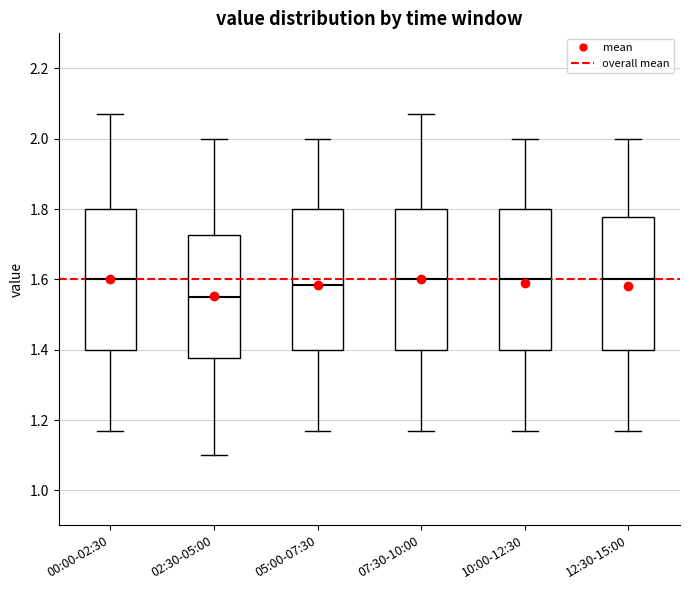

Reading left to right, read every box against the y-axis: the position of its median line, the range the box covers, and the ends of its whiskers. The values are not printed on the chart, so give them approximately, as read against the axis.

00:00-02:30: median 1.60, box 1.40 to 1.80, whiskers 1.18 to 2.08
02:30-05:00: median 1.56, box 1.38 to 1.72, whiskers 1.10 to 2.00
05:00-07:30: median 1.58, box 1.40 to 1.80, whiskers 1.18 to 2.00
07:30-10:00: median 1.60, box 1.40 to 1.80, whiskers 1.18 to 2.08
10:00-12:30: median 1.60, box 1.40 to 1.80, whiskers 1.18 to 2.00
12:30-15:00: median 1.60, box 1.40 to 1.78, whiskers 1.18 to 2.00